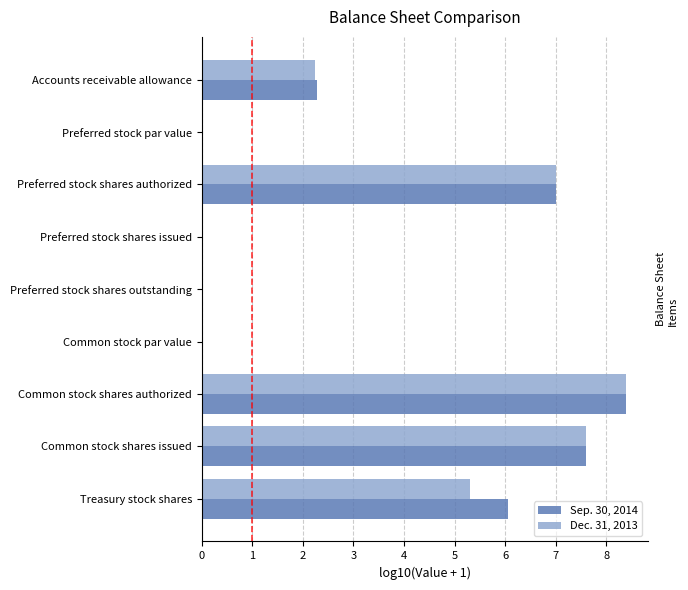

True or false: Dec. 31, 2013 has a value of 0.0 at Preferred stock shares issued.

True